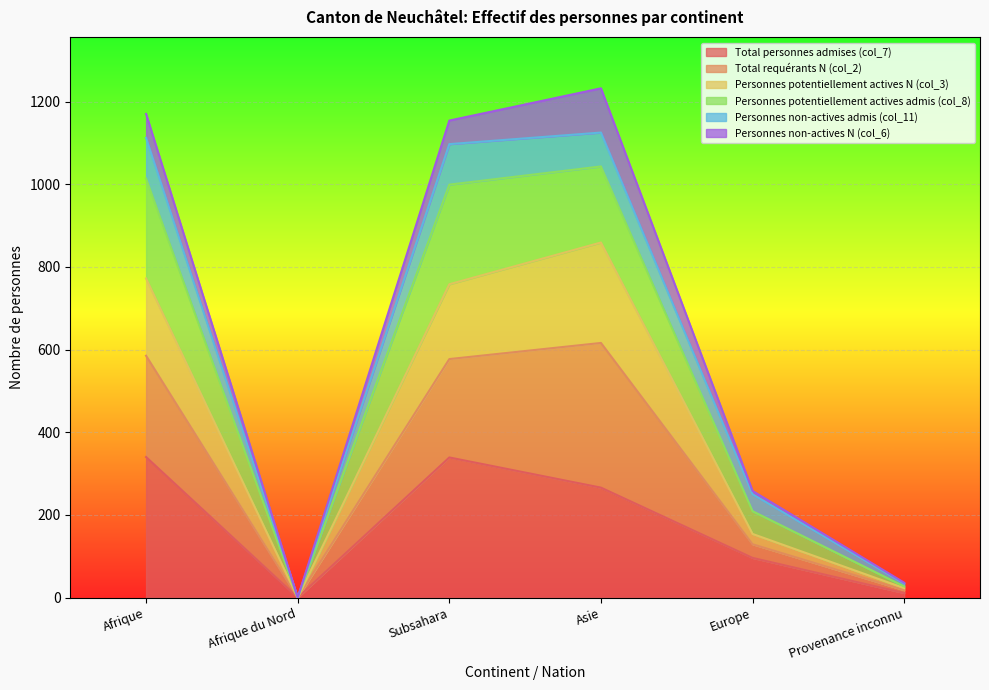

True or false: Personnes potentiellement actives admis (col_8) has more than 1 interior local peaks.

False